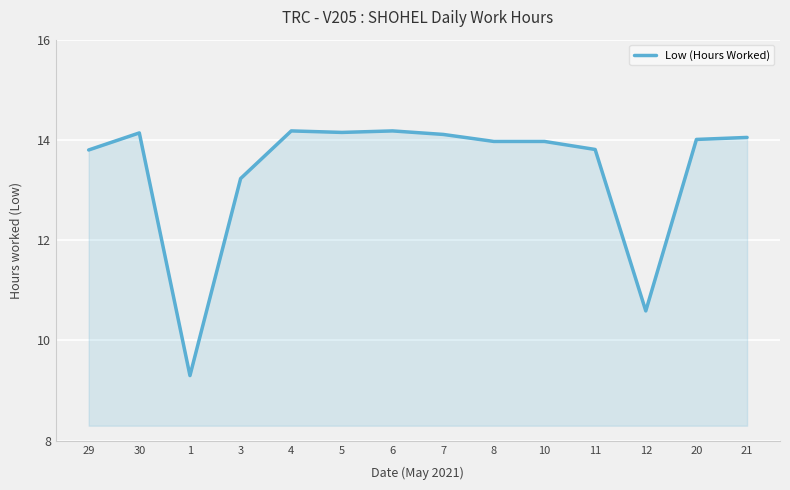

Where is the data nearest to the value 11?

12